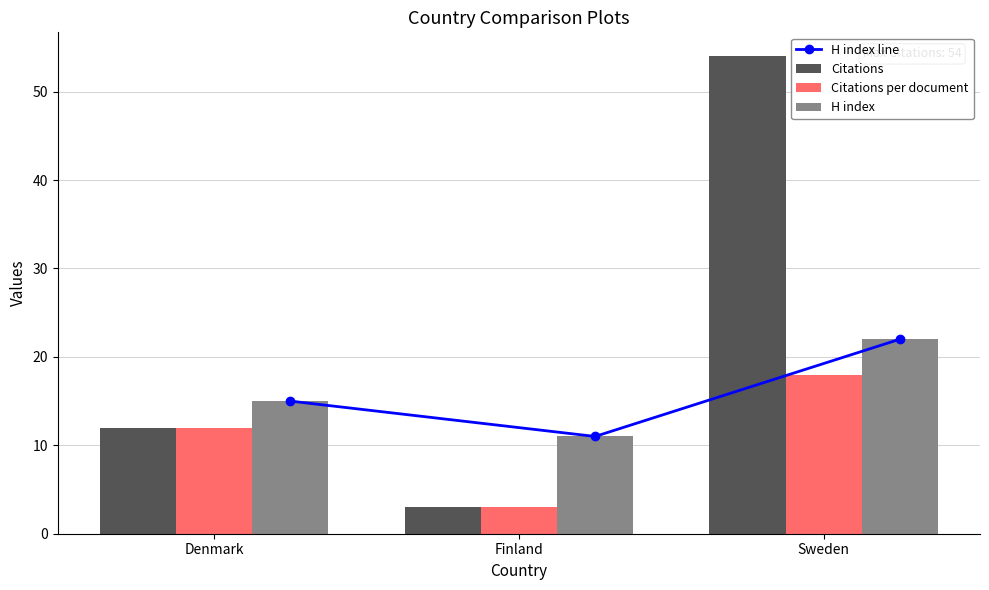

What is the maximum value for H index?

22